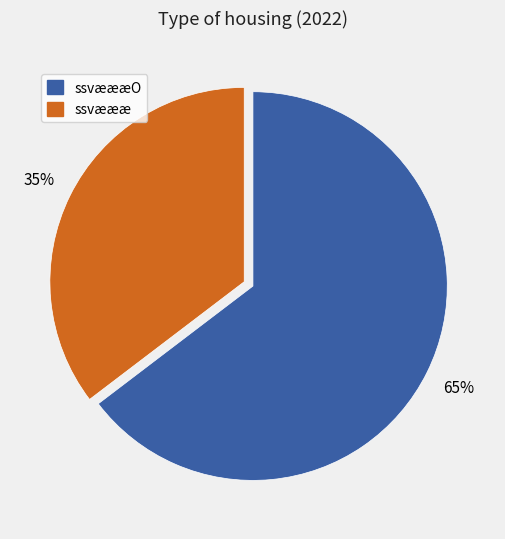

Does any single category account for the majority?

Yes